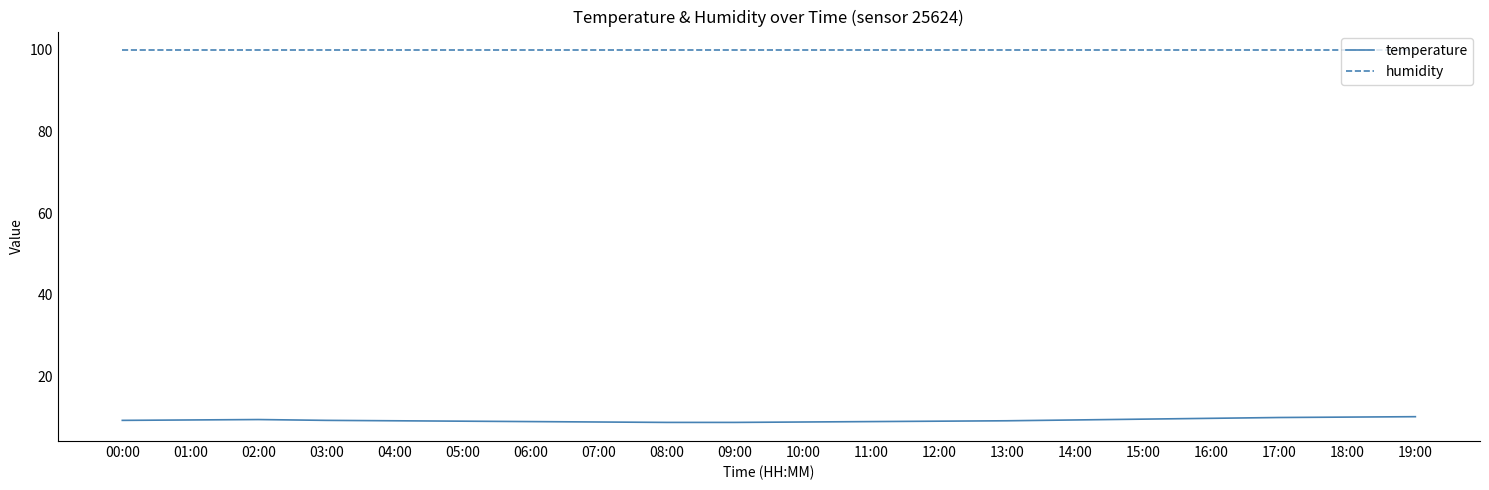

True or false: humidity and temperature intersect in this chart.

False